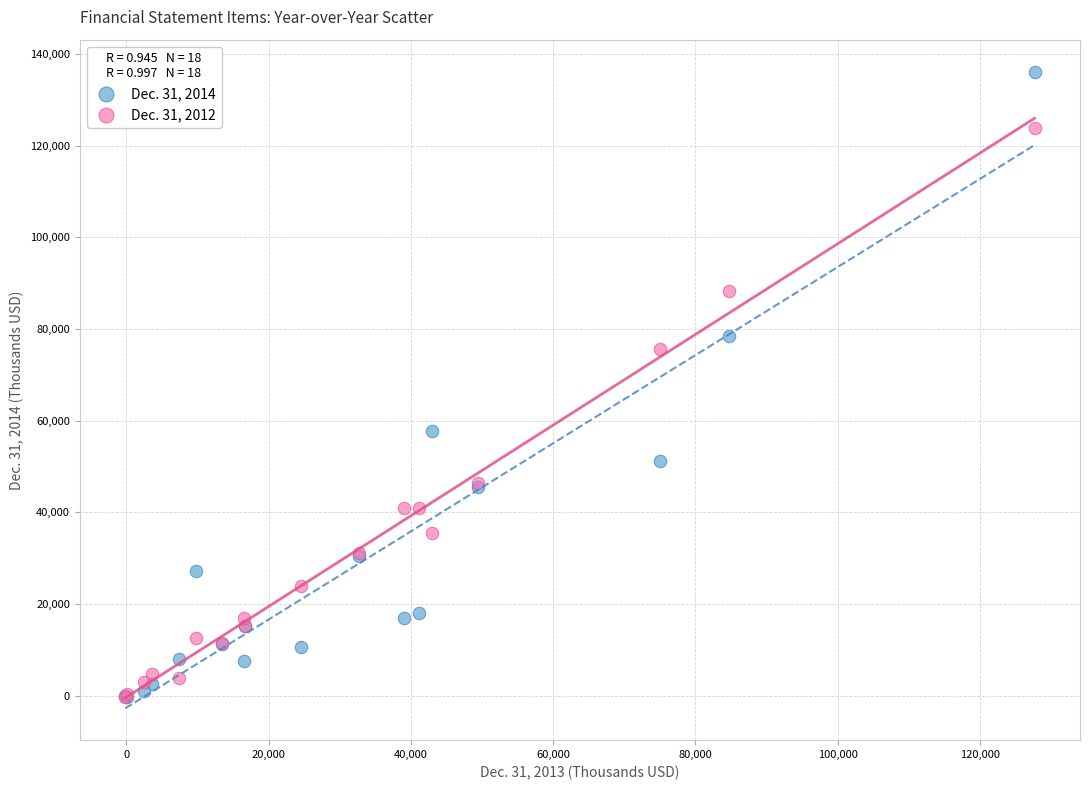

Which series contains the highest Y value?

Dec. 31, 2014